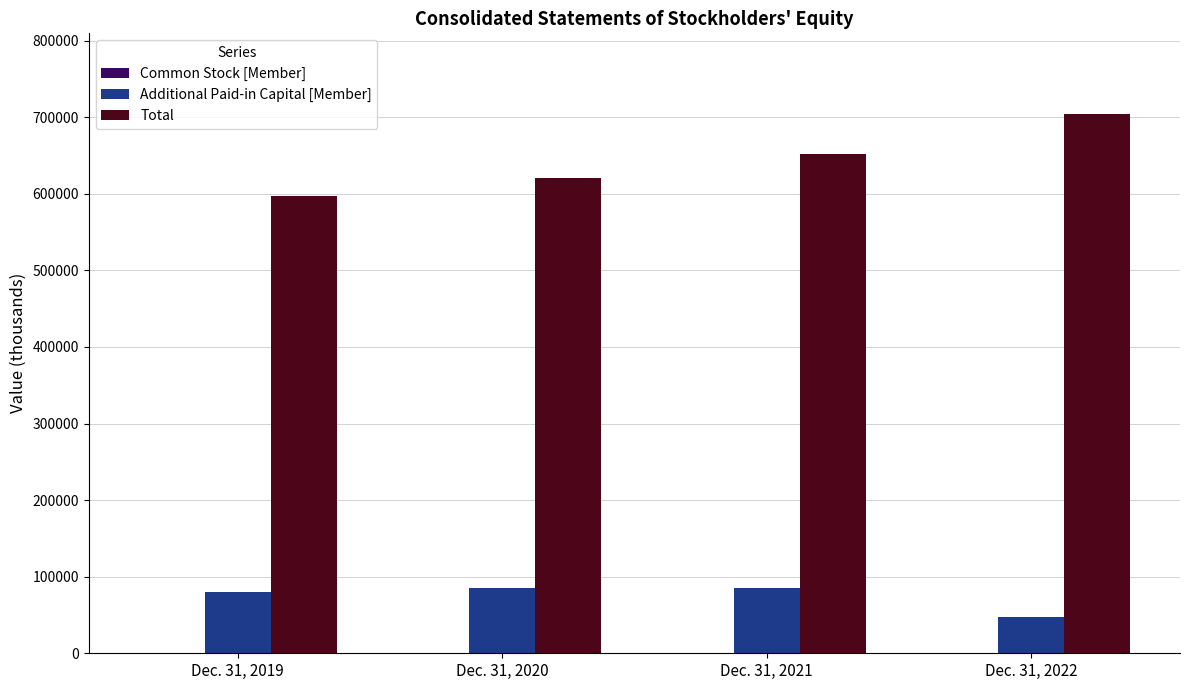

What is the total value across all series at Dec. 31, 2022?

751918